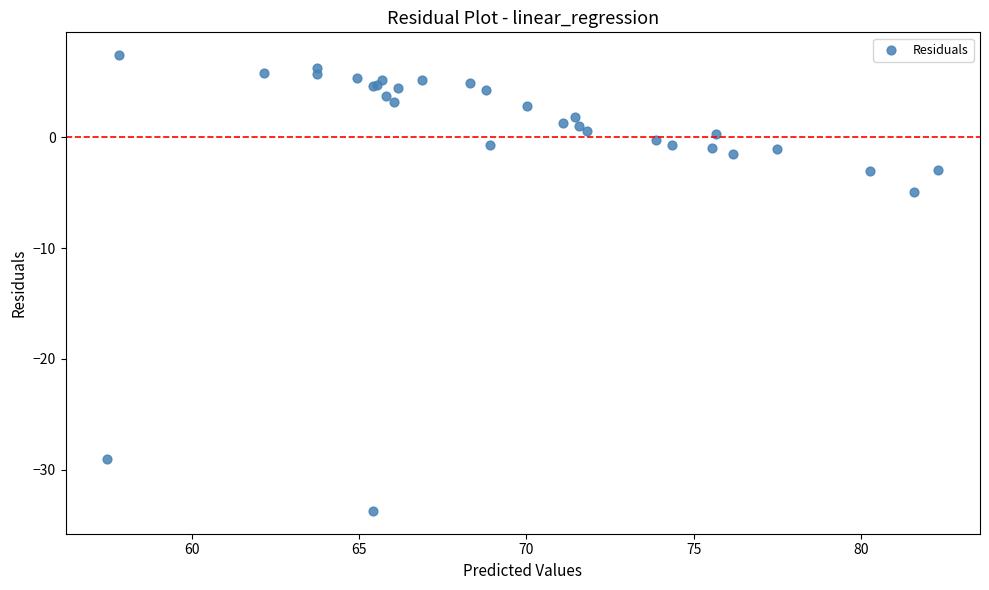

What Y value in the scatter plot is closest to -13?

-4.9